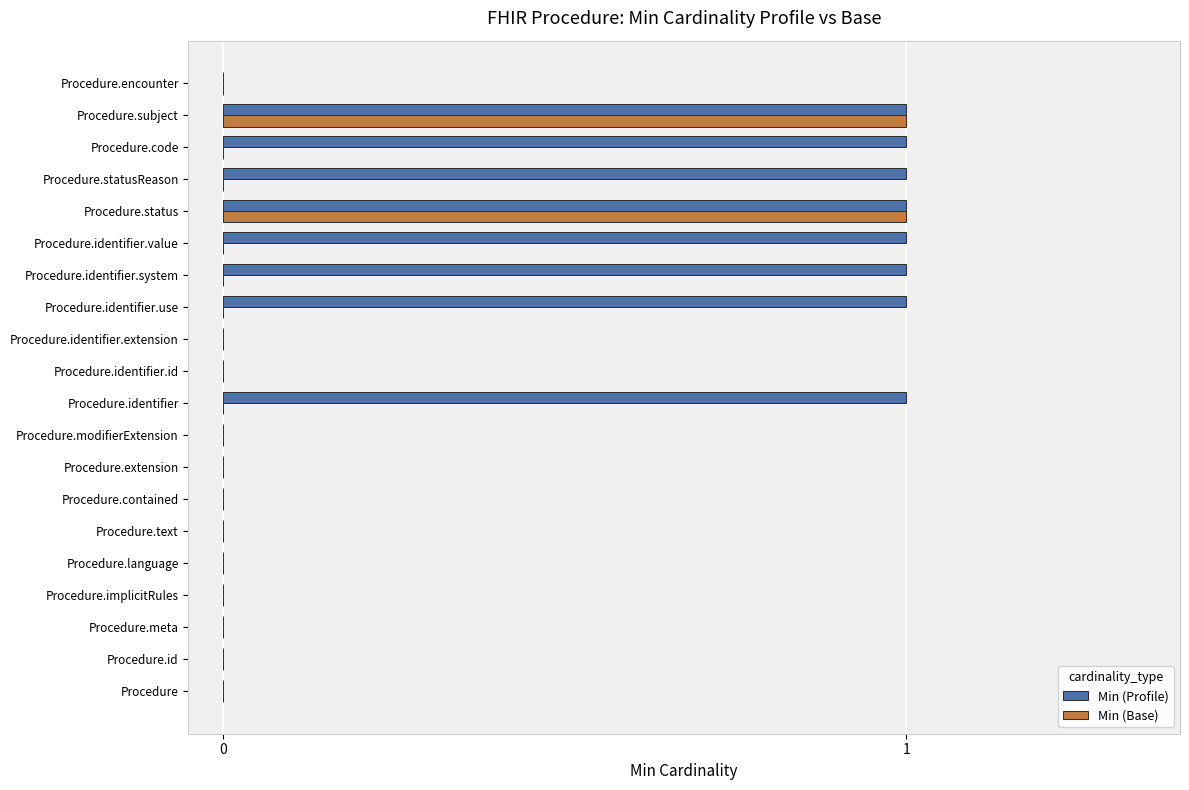

Is the value of Min (Base) at Procedure.identifier.extension greater than the value of Min (Profile) at Procedure.identifier.system?

No